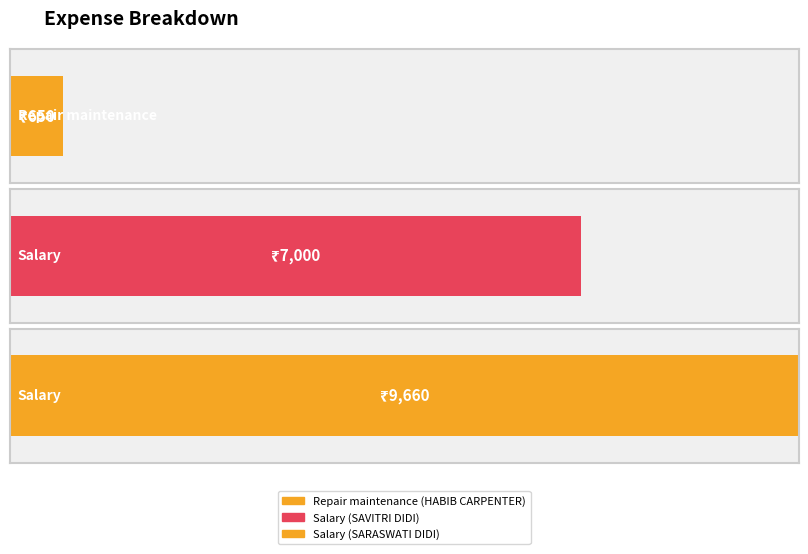

The chart shows a value of 7000 at Salary
(SAVITRI DIDI). True or false?

True